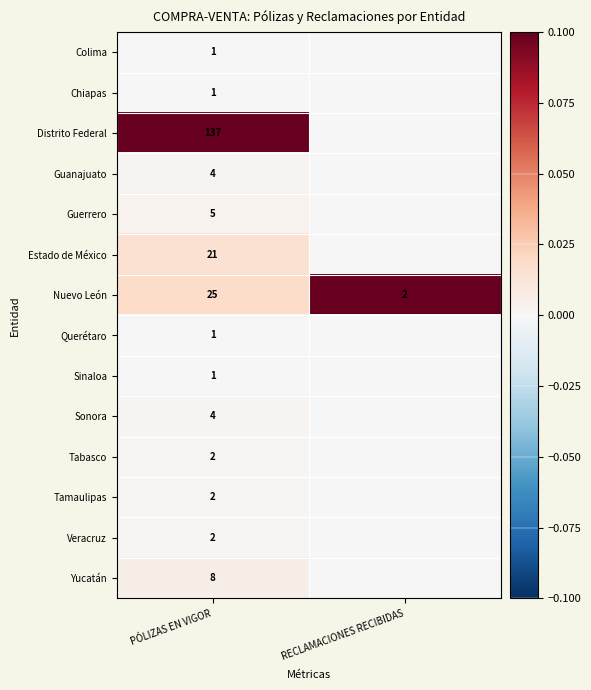

What is the total value across all series at PÓLIZAS EN VIGOR?

214